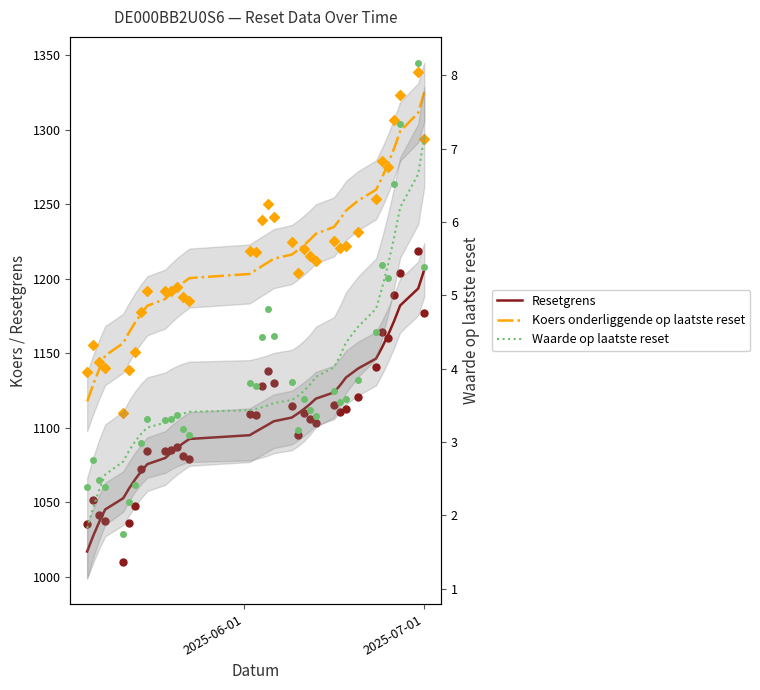

What are all the series names shown in the legend?

Resetgrens, Koers onderliggende op laatste reset, Waarde op laatste reset